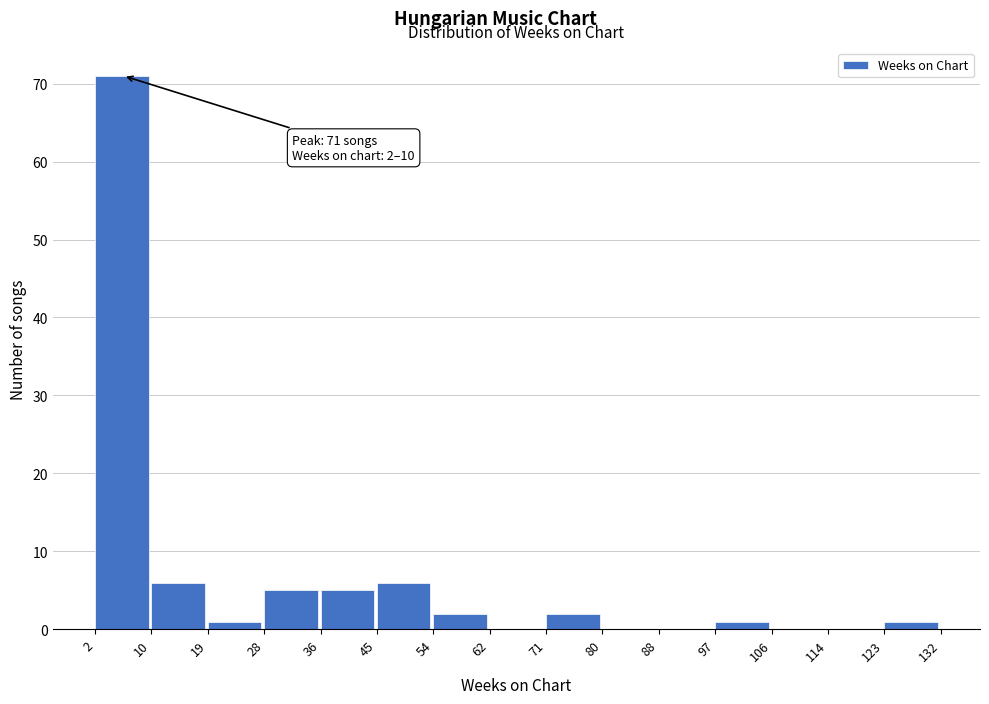

Over which range of the x-axis is the bar tallest?

2 to 10